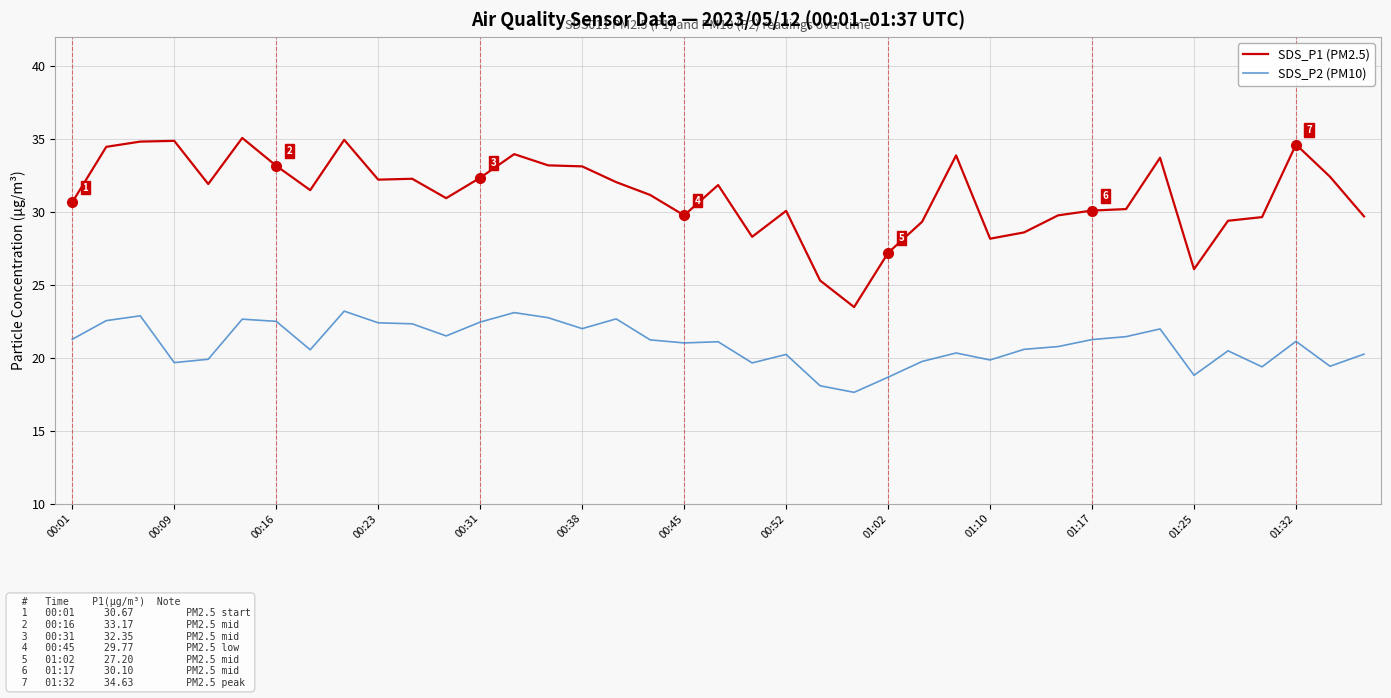

What is the difference between the maximum and second lowest values in the SDS_P1 (PM2.5) series?

9.8